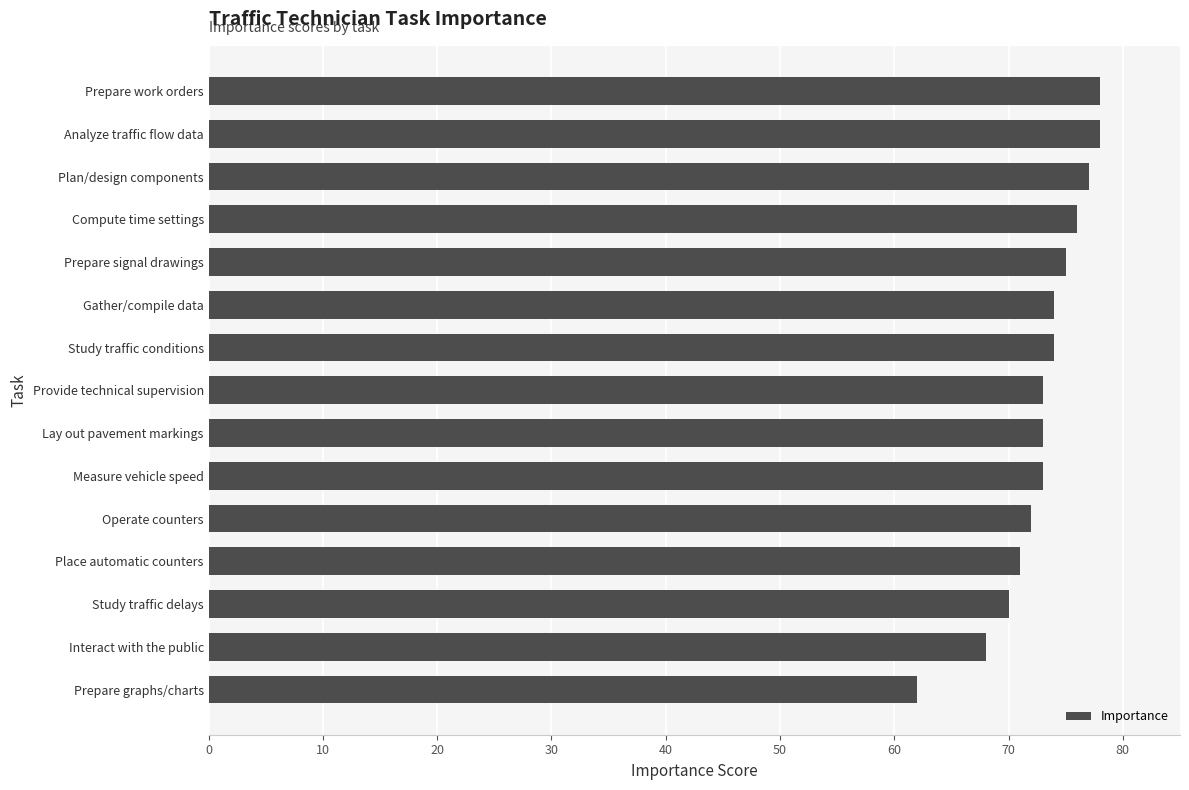

What is the ratio of the value at Operate counters to the value at Place automatic counters?

1.0